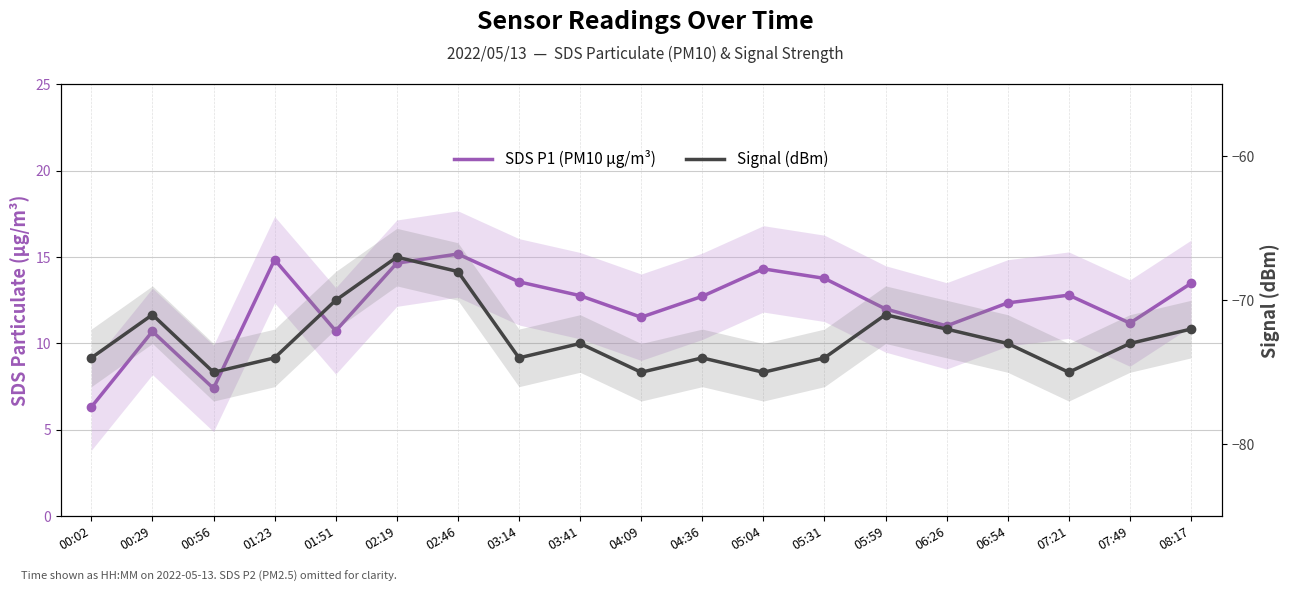

How many distinct data groups are displayed?

2